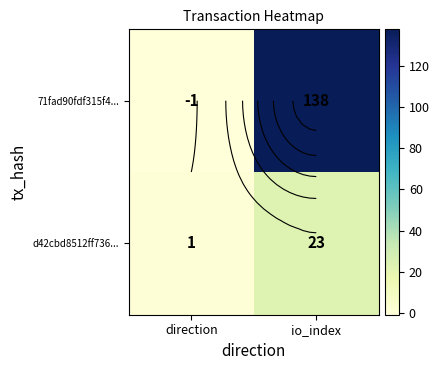

What is the difference between the highest and lowest values at io_index?

115